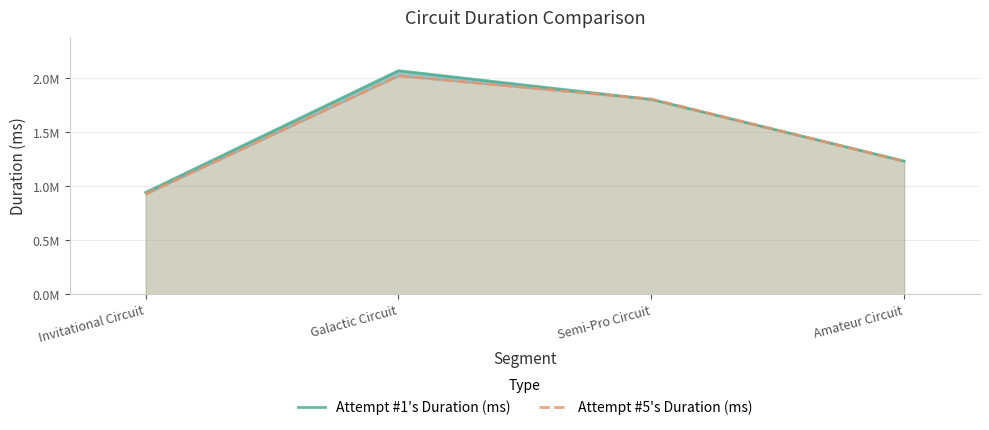

How many intersections are there between Attempt #1's Duration (ms) and Attempt #5's Duration (ms)?

2